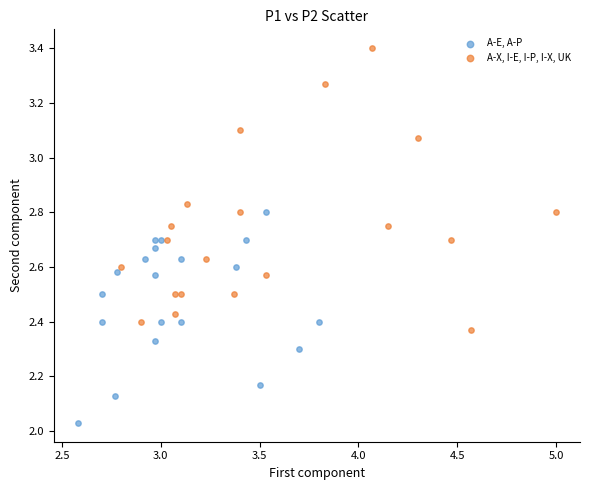

Which series has the largest Y range (max minus min)?

A-X, I-E, I-P, I-X, UK